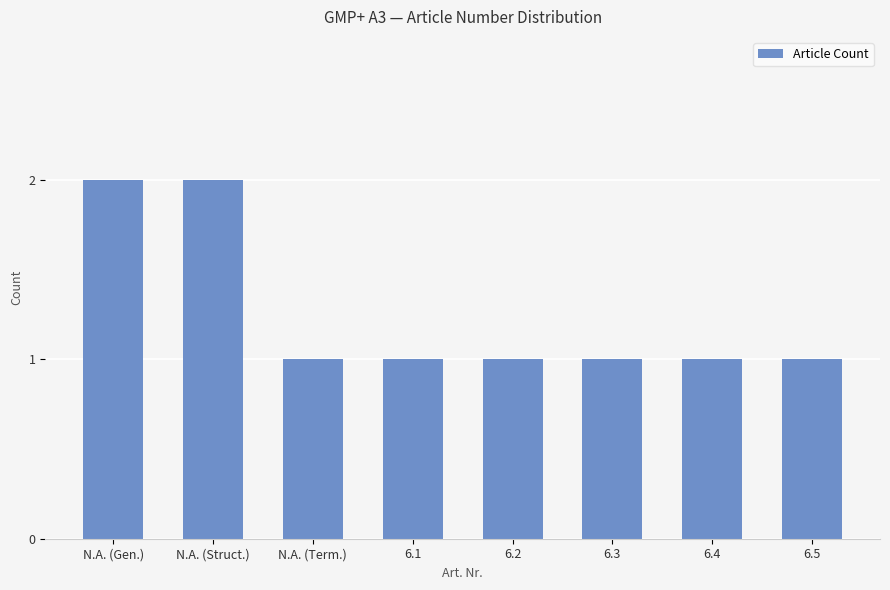

What is the smallest value displayed?

1